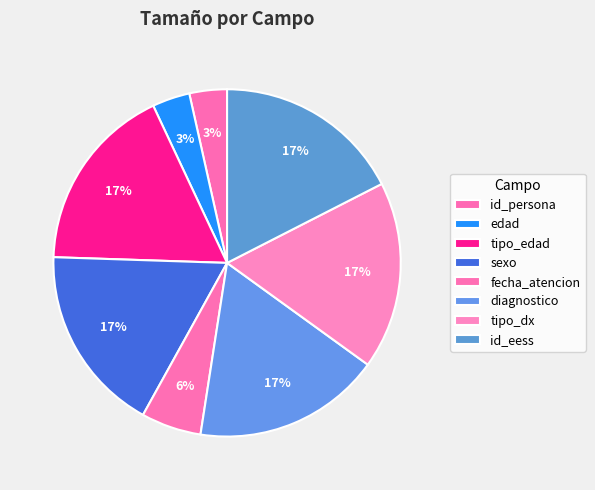

How many slices are in this pie chart?

8